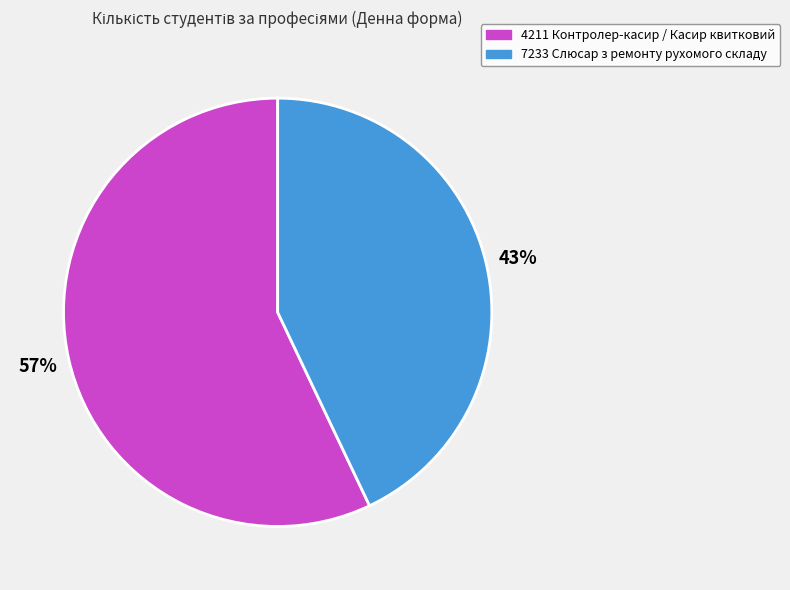

How many segments does this pie chart have?

2